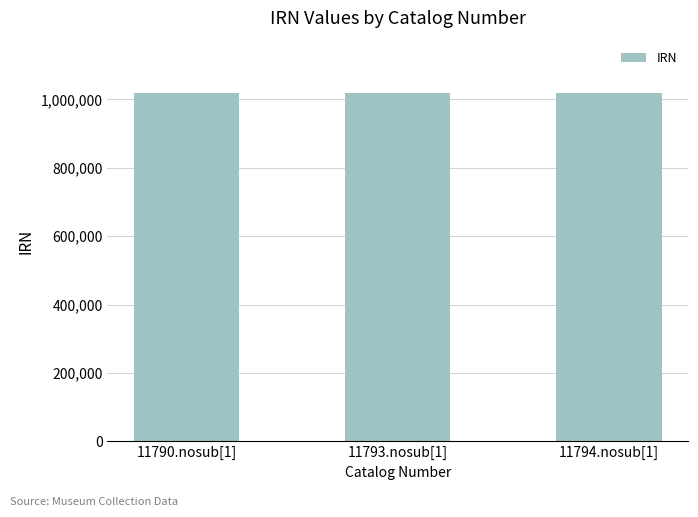

What is the smallest value displayed?

1018513